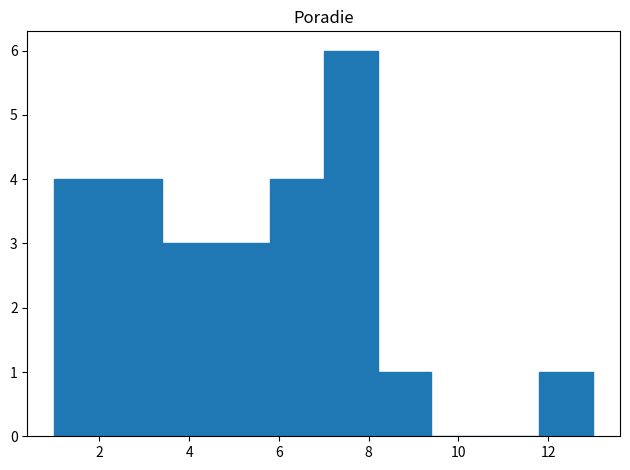

Over which range of the x-axis is the bar tallest?

7.0 to 8.2